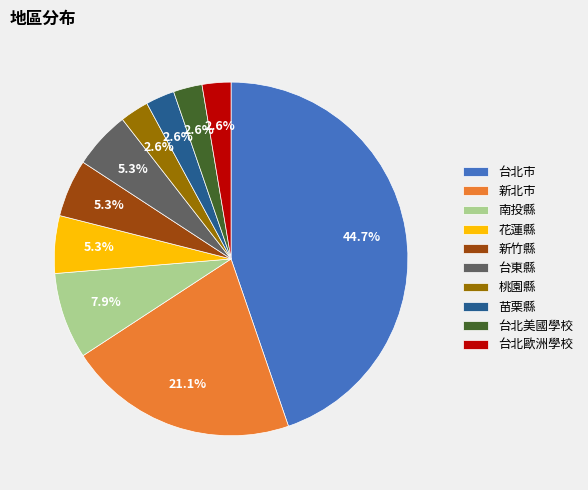

Is it true that 桃園縣 is 3% of the pie?

True